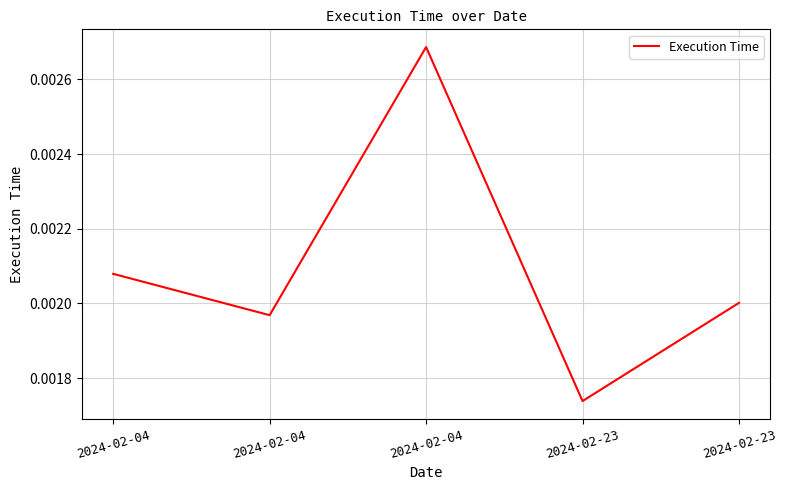

Is it true that the value at 2024-02-23 is 0.0?

True